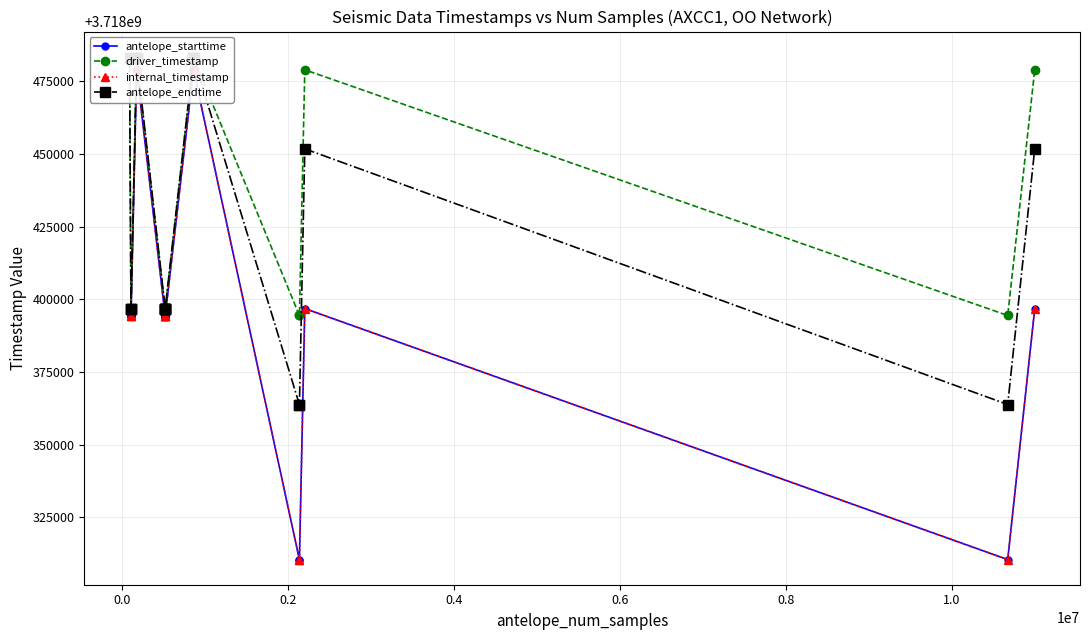

How many values in the internal_timestamp series exceed 3718396800?

11